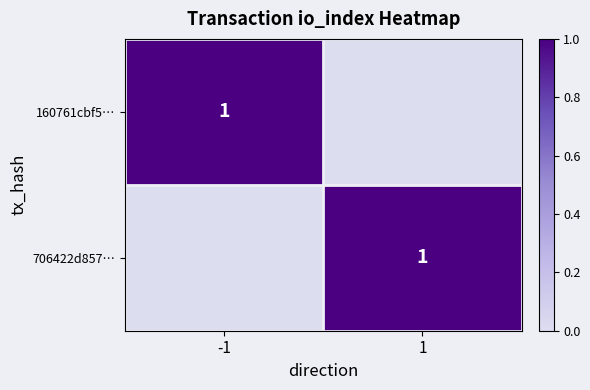

True or false: 160761cbf5… has a value of 1 at -1.

True